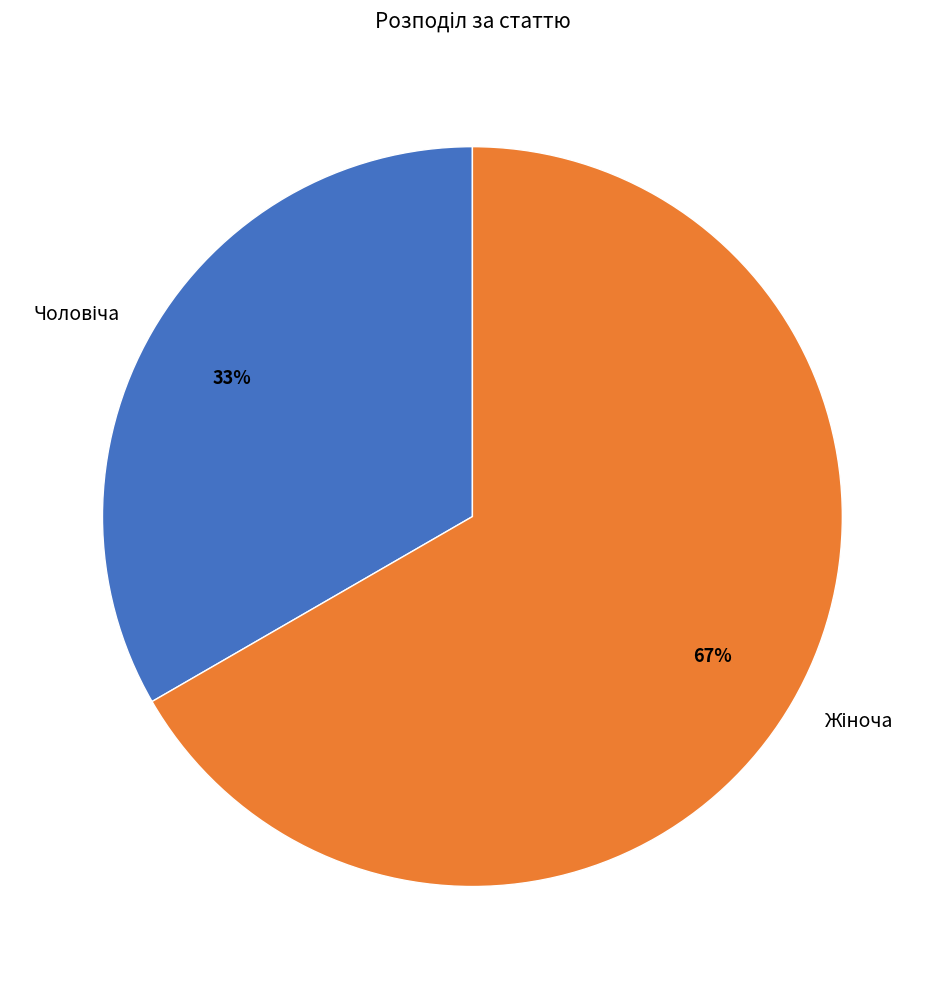

Is there any slice that represents more than half of the pie?

Yes